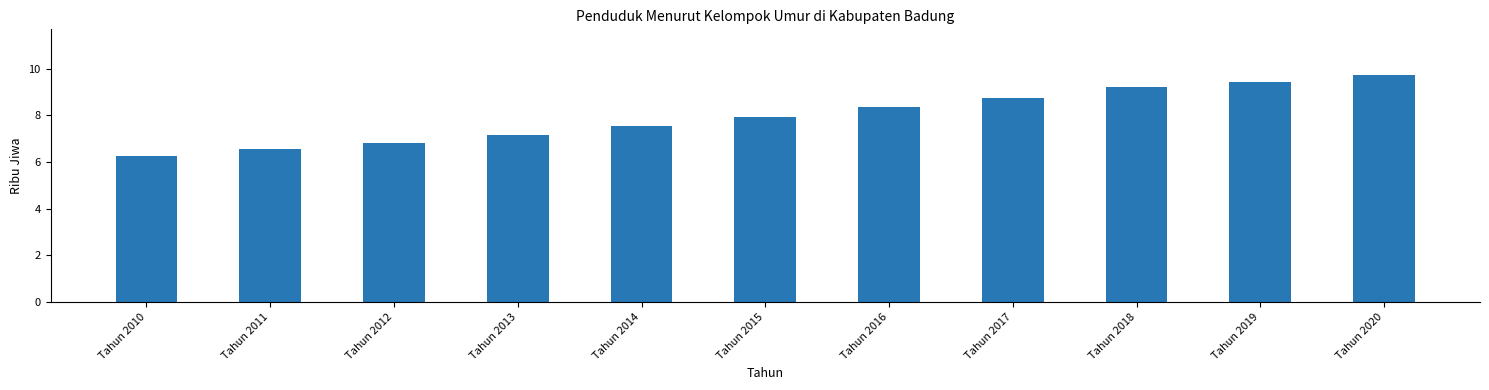

How many distinct data groups are displayed?

1